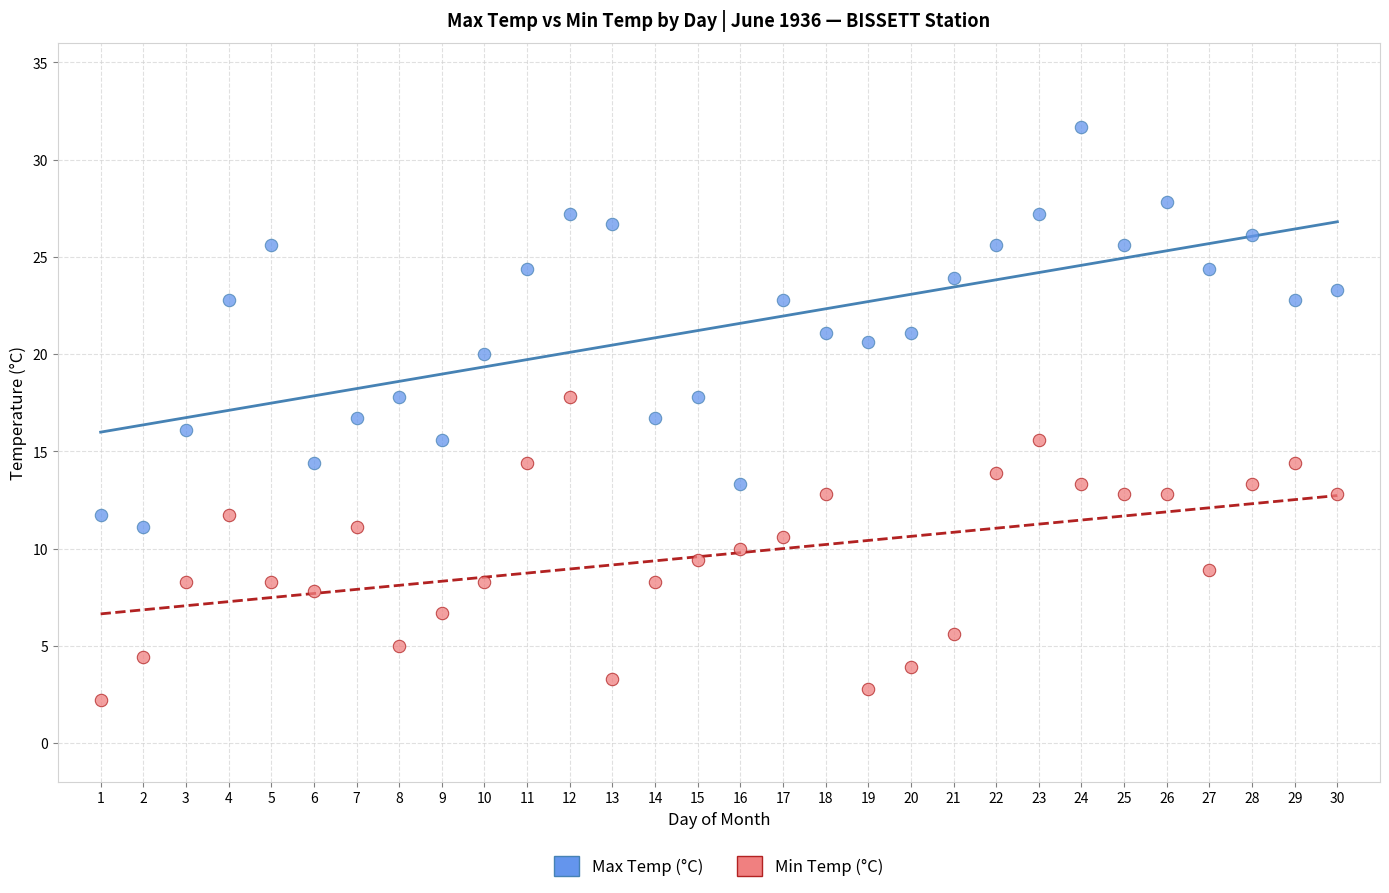

Which series has the widest spread of Y values?

Max Temp (°C)